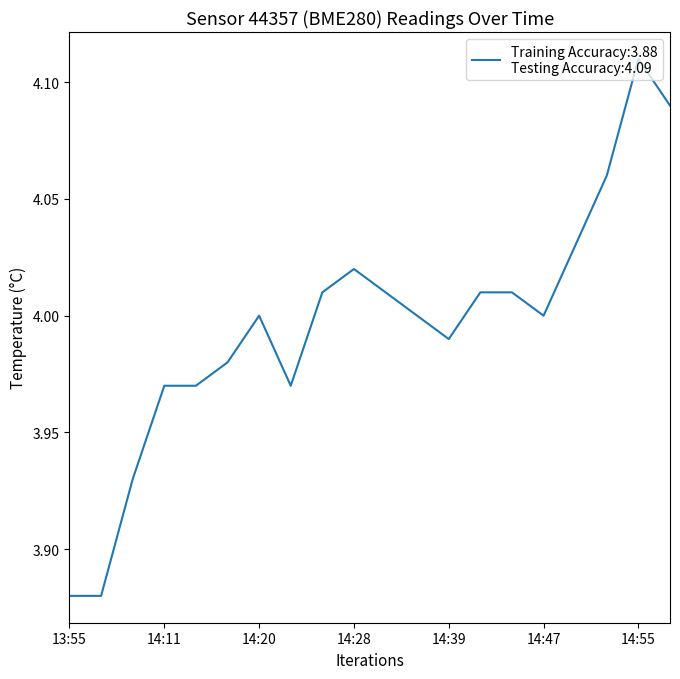

What is the minimum value shown in the chart?

3.9